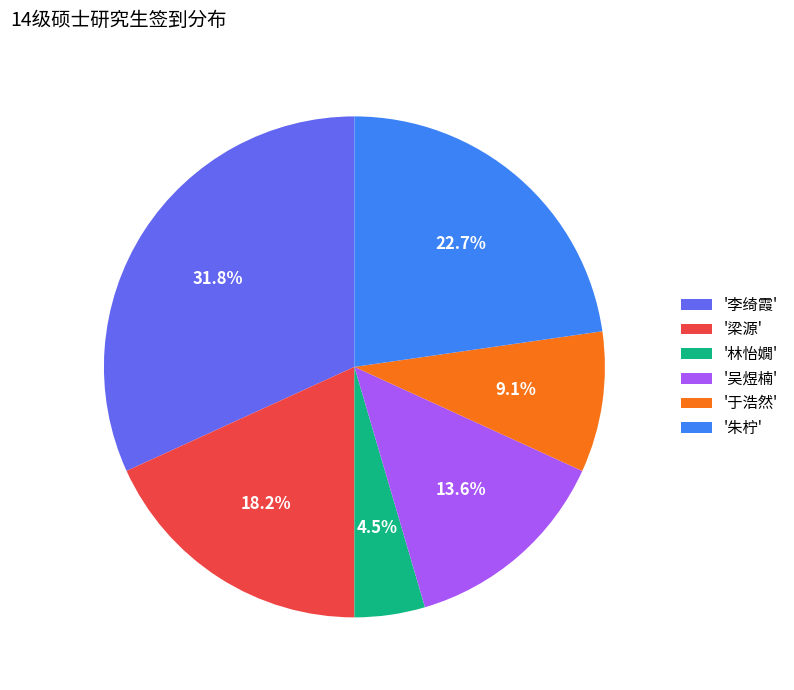

Combined, do '林怡嫺' and '梁源' account for over 50%?

No